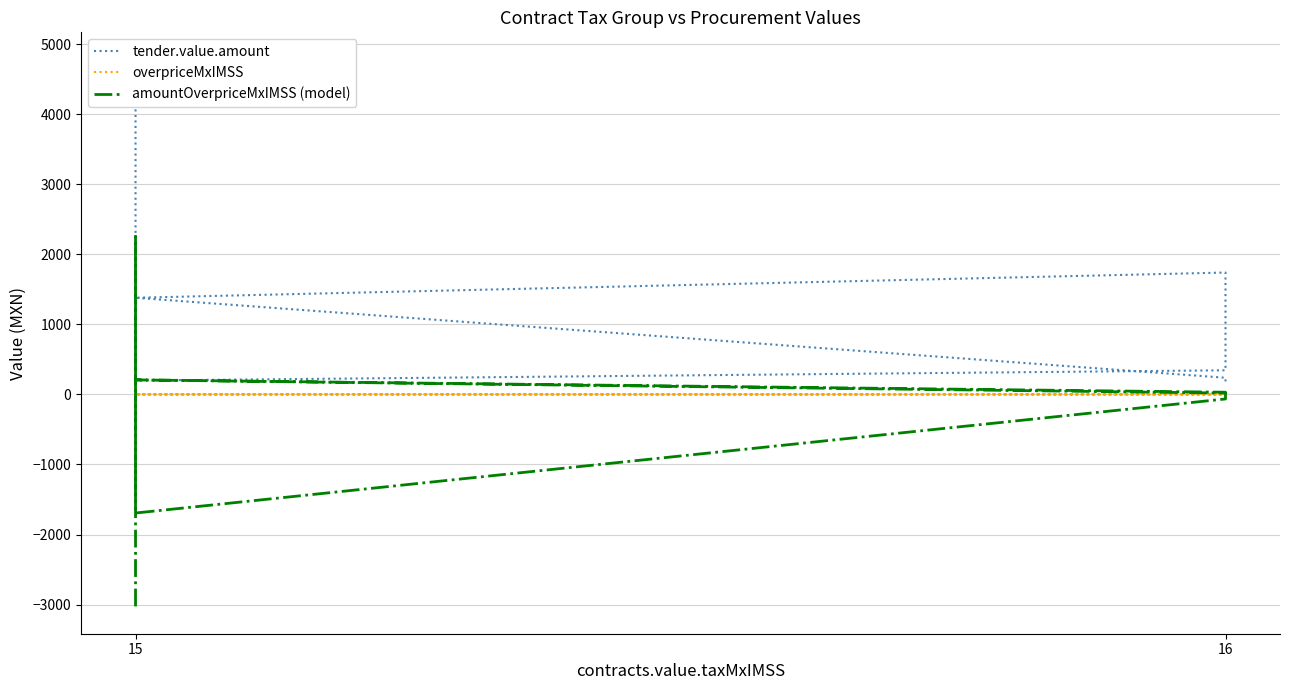

Reading left to right, what are all the values shown in this chart?

tender.value.amount: 4778.6	4600.0	4002.0	198.0	344.5	1740.0	1380.0	238.0	185.6
overpriceMxIMSS: -7.3	19.6	19.6	-5.9	-0.3	0.2	3.6	2.3	1.2
amountOverpriceMxIMSS (model): -3025.6	2255.4	2255.4	-1692.8	-64.6	19.5	207.7	31.6	13.6